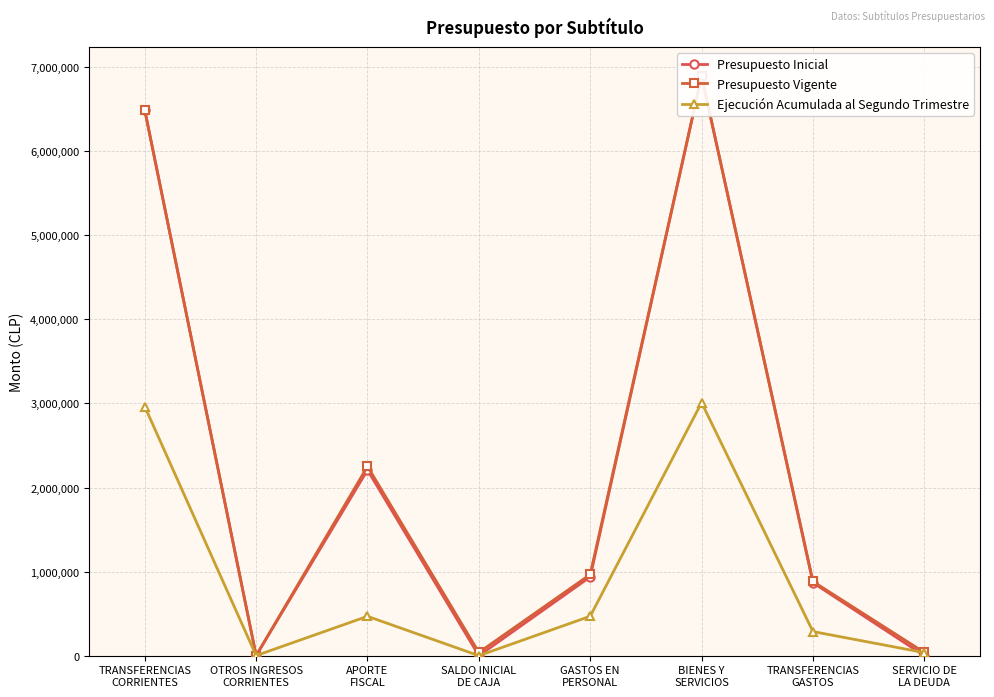

How many times do Ejecución Acumulada al Segundo Trimestre and Presupuesto Inicial cross each other?

3